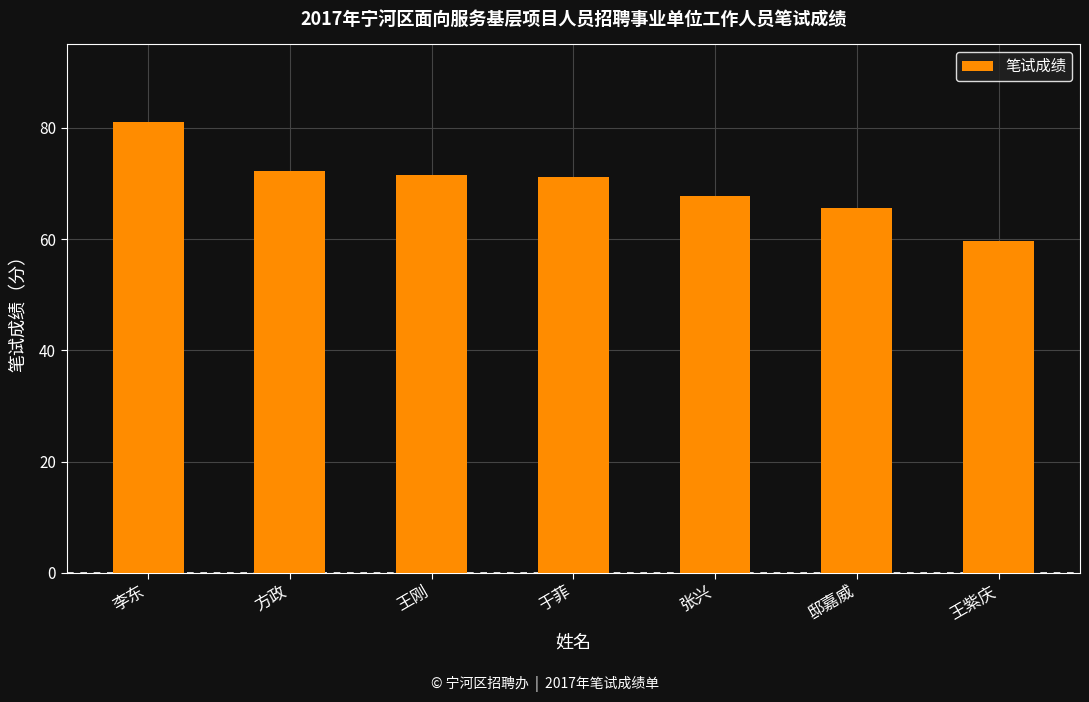

Reading left to right, extract all data points from this chart.

81.0	72.2	71.6	71.2	67.8	65.6	59.6